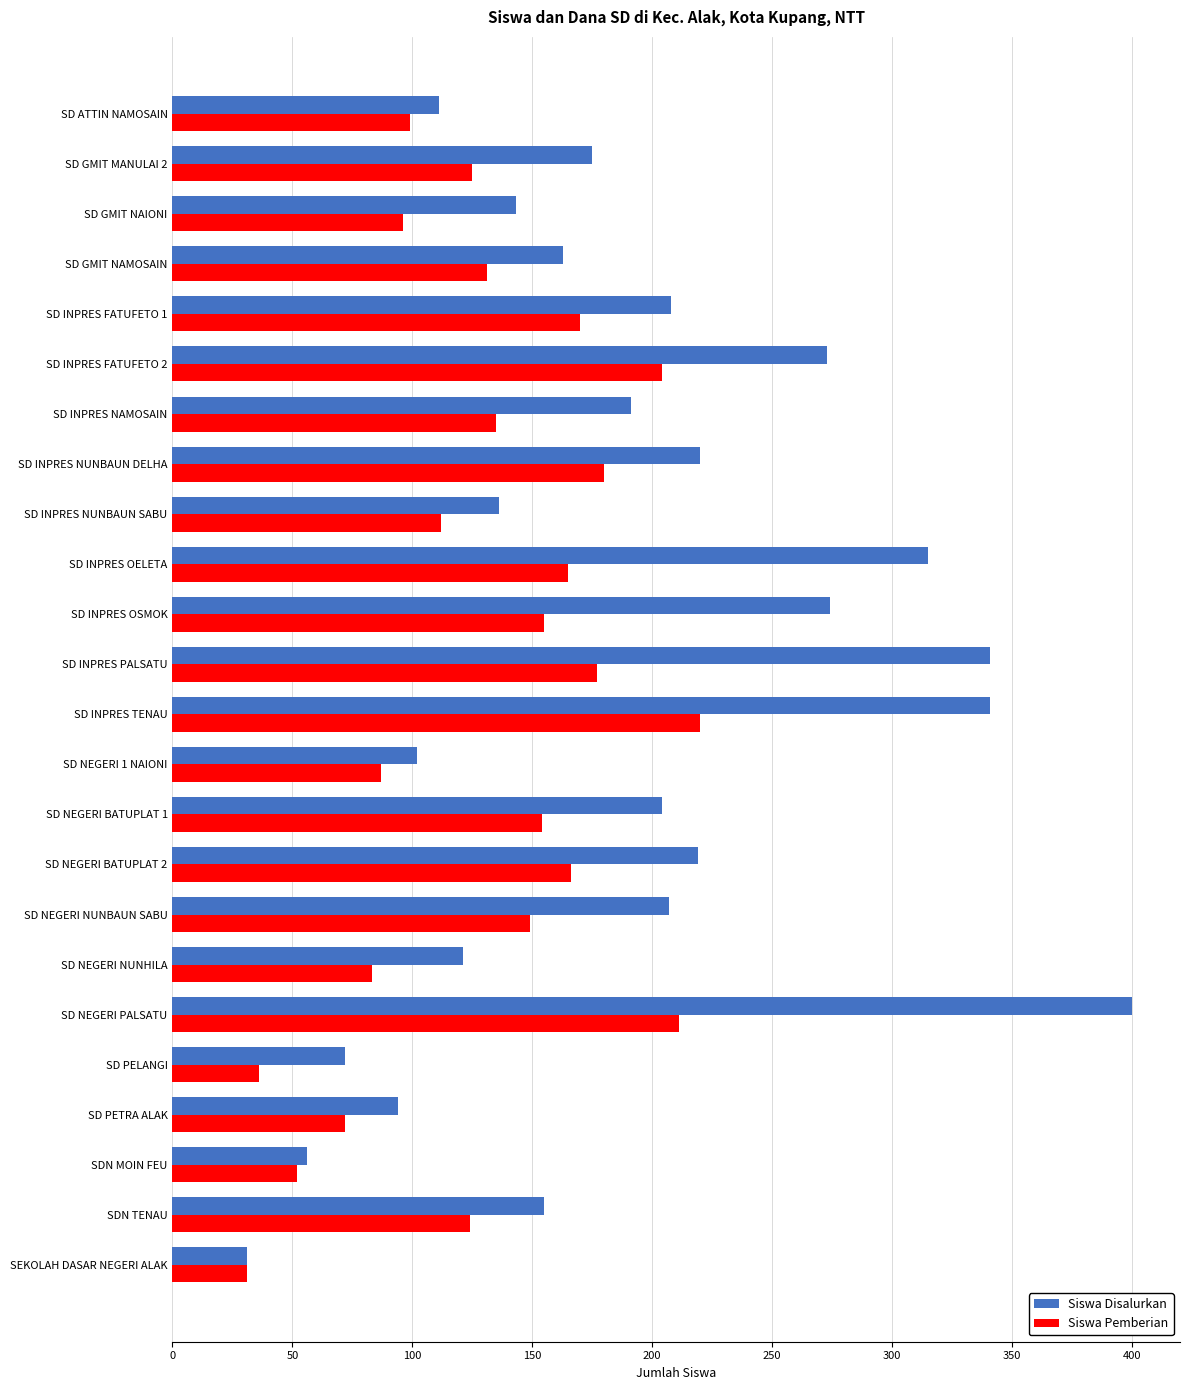

Which category has the lowest value in the Siswa Disalurkan series?

SEKOLAH DASAR NEGERI ALAK